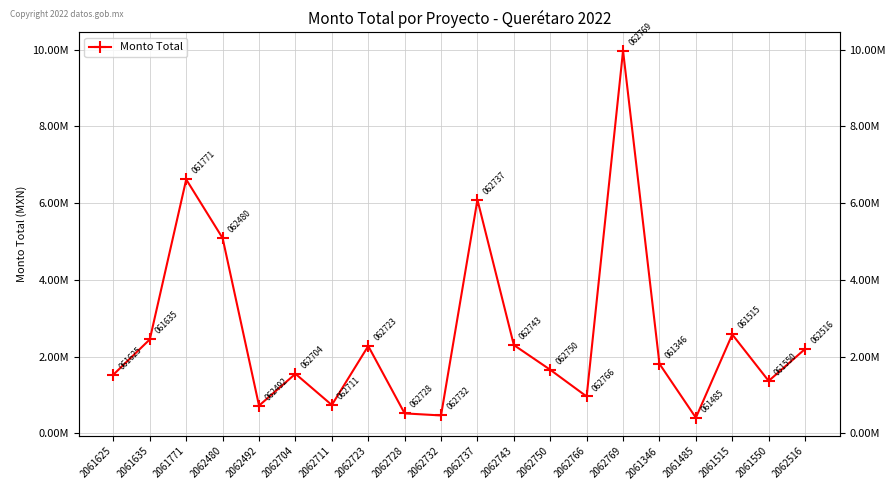

What is the label of the 20th point from the left?

2062516